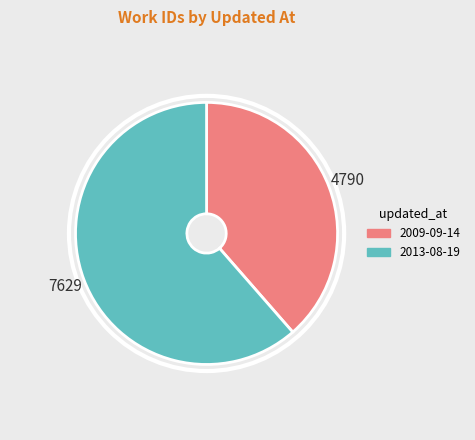

How many segments does this pie chart have?

2